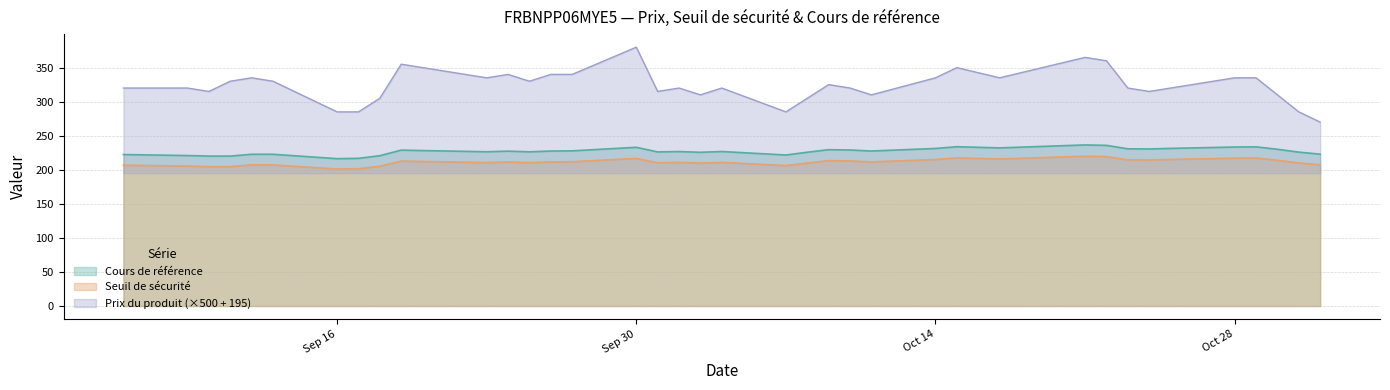

Which series has the widest spread of values?

Prix du produit (×500 + 195)